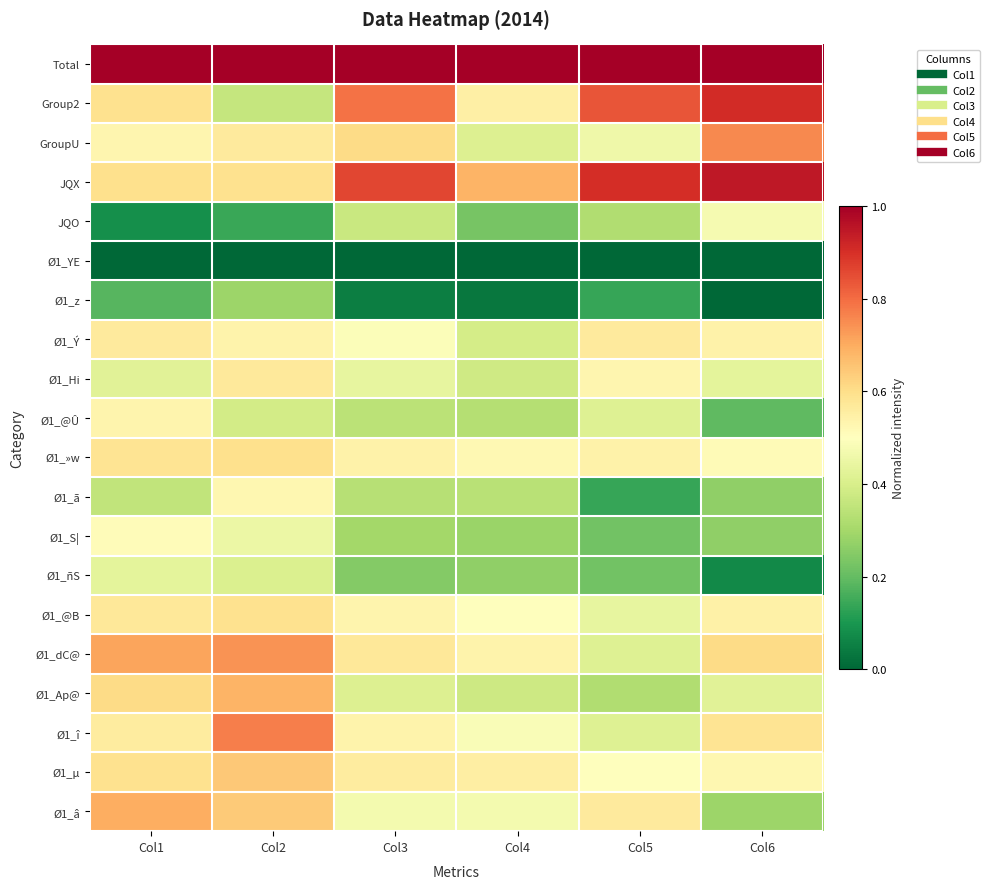

Rank the series by their maximum value, from lowest to highest.

Ø1_YE, Ø1_z, Ø1_ñS, JQO, Ø1_S|, Ø1_ã, Ø1_@Û, Ø1_Ý, Ø1_Hi, Ø1_@B, Ø1_»w, Ø1_µ, Ø1_Ap@, Ø1_â, Ø1_dC@, GroupU, Ø1_î, Group2, JQX, Total